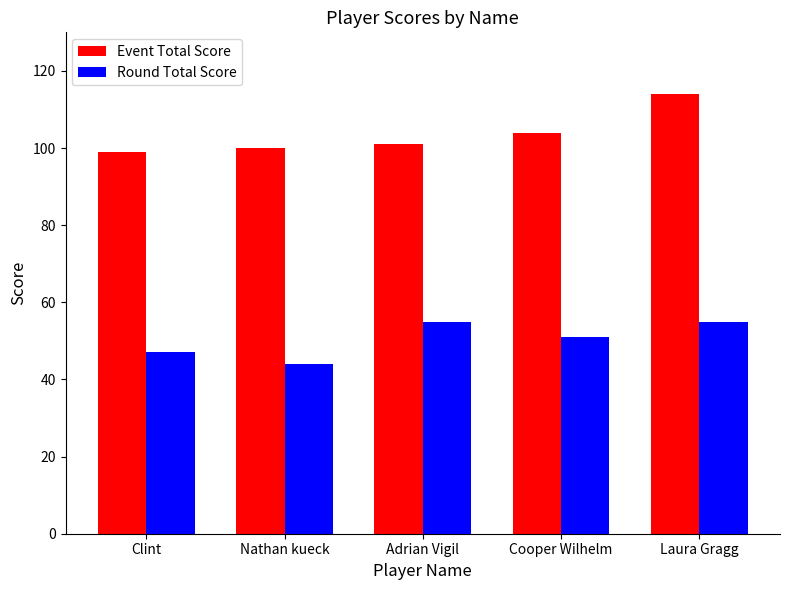

Reading right to left, transcribe all the data shown in this chart.

Event Total Score: 114	104	101	100	99
Round Total Score: 55	51	55	44	47